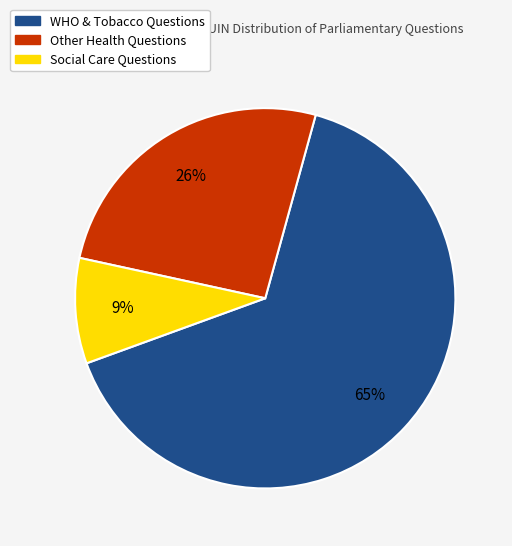

Is there a majority slice in this chart?

Yes